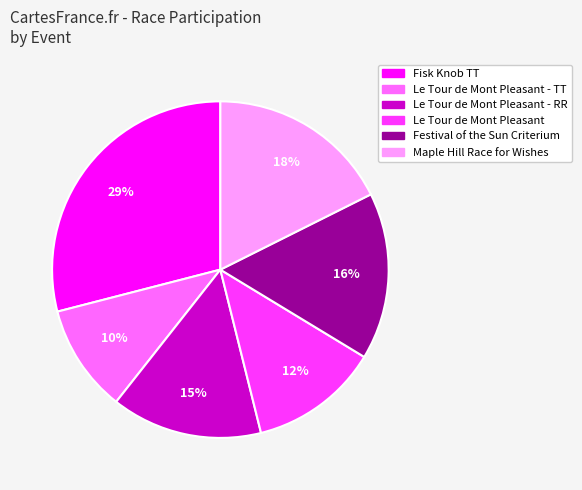

Which has a higher value, Le Tour de Mont Pleasant - RR or Le Tour de Mont Pleasant?

Le Tour de Mont Pleasant - RR